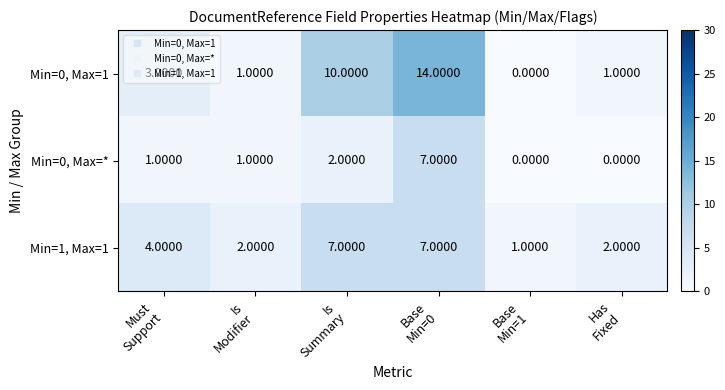

Which series has the largest total across all categories?

Min=0, Max=1